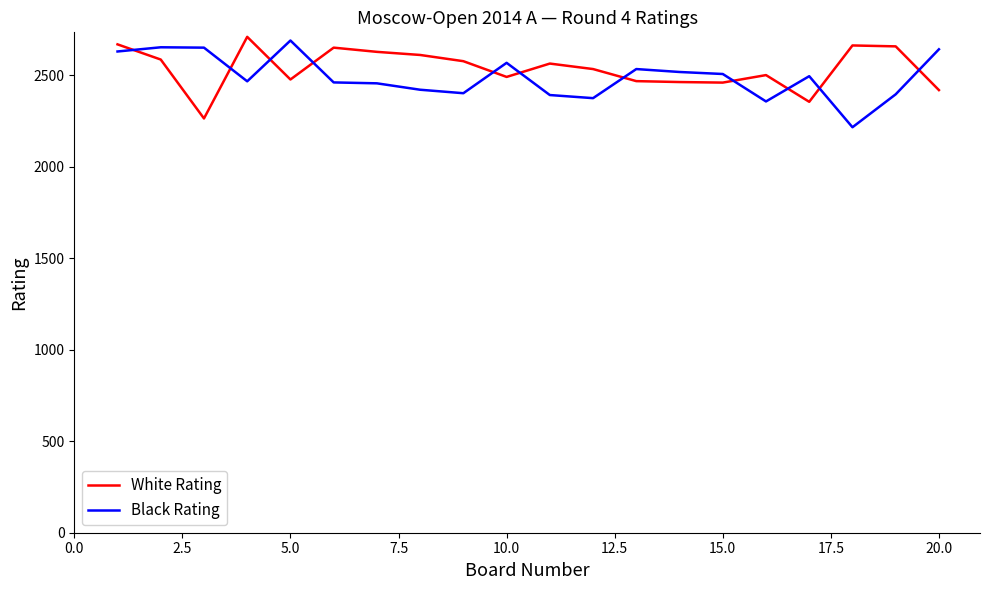

What is the greatest value displayed?

2710